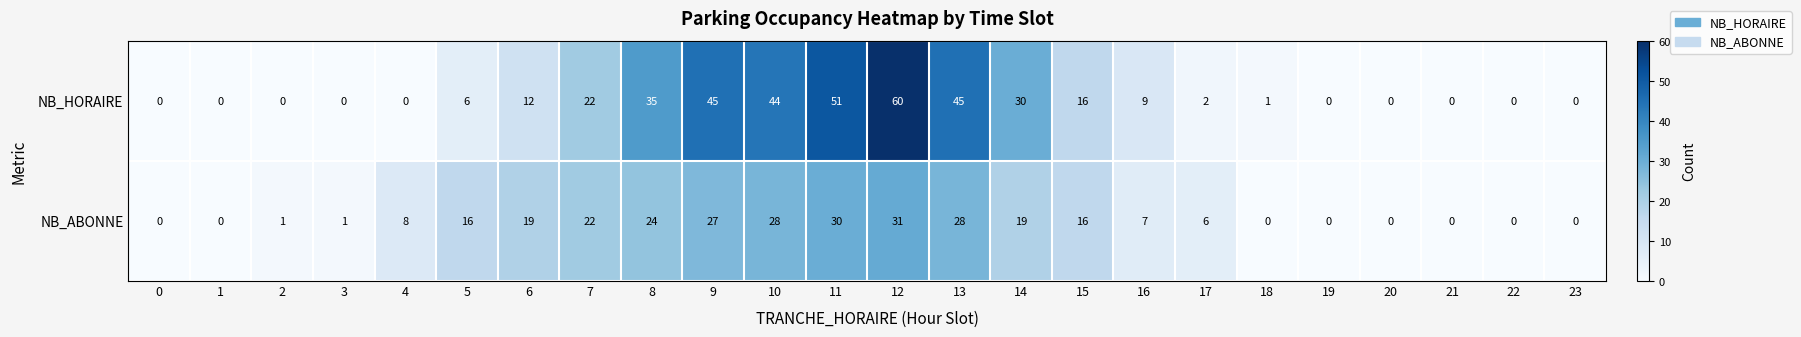

Which series has the widest spread of values?

NB_HORAIRE